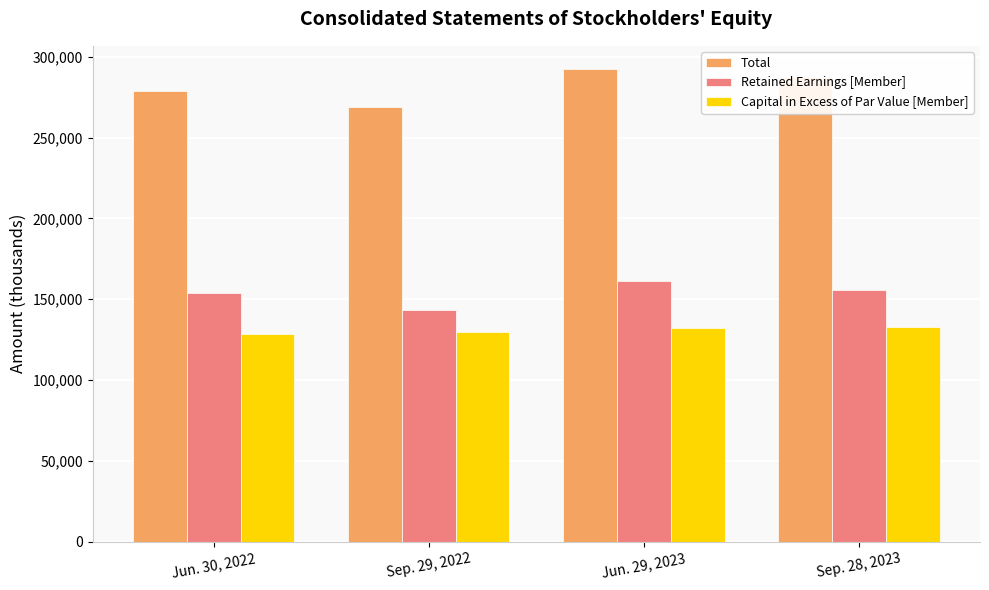

What is the approximate value of Total at Sep. 29, 2022?

269163